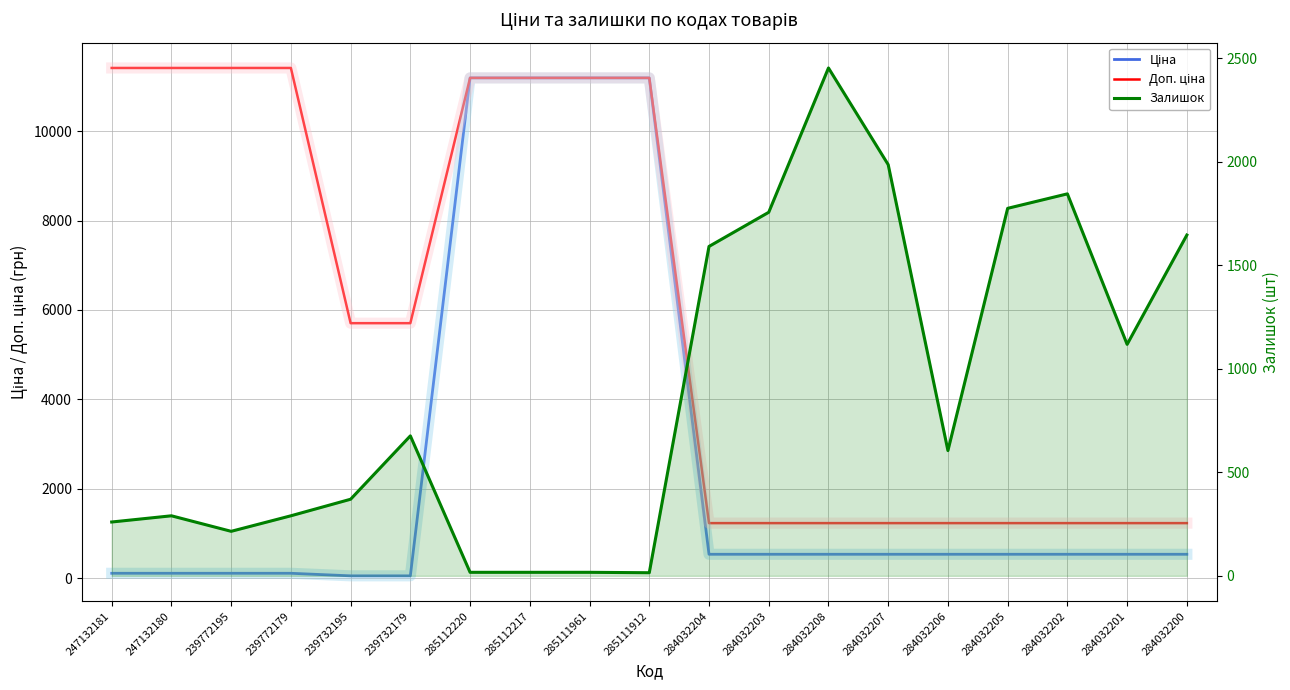

Reading right to left, transcribe all the data shown in this chart.

Ціна: 284032200=539.0	284032201=539.0	284032202=539.0	284032205=539.0	284032206=539.0	284032207=539.0	284032208=539.0	284032203=539.0	284032204=539.0	285111912=11188.2	285111961=11188.2	285112217=11188.2	285112220=11188.2	239732179=57.0	239732195=57.0	239772179=114.1	239772195=114.1	247132180=114.1	247132181=114.1
Доп. ціна: 284032200=1235.4	284032201=1235.4	284032202=1235.4	284032205=1235.4	284032206=1235.4	284032207=1235.4	284032208=1235.4	284032203=1235.4	284032204=1235.4	285111912=11188.2	285111961=11188.2	285112217=11188.2	285112220=11188.2	239732179=5705.0	239732195=5705.0	239772179=11410.0	239772195=11410.0	247132180=11410.0	247132181=11410.0
Залишок: 284032200=1646.0	284032201=1118.0	284032202=1845.0	284032205=1775.0	284032206=605.0	284032207=1986.0	284032208=2453.0	284032203=1756.0	284032204=1591.0	285111912=15.0	285111961=17.0	285112217=17.0	285112220=17.0	239732179=676.0	239732195=370.0	239772179=290.0	239772195=215.0	247132180=290.0	247132181=260.0